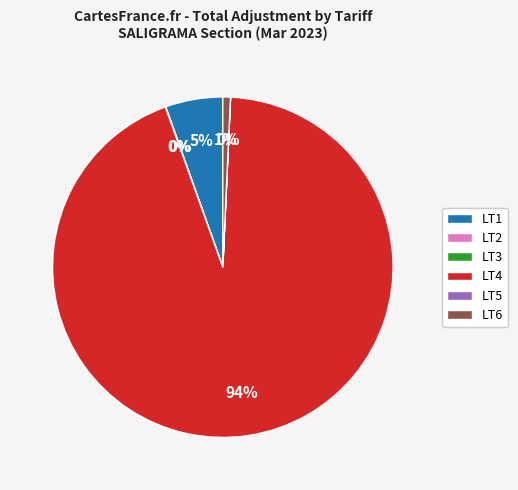

Which has a higher value, LT6 or LT1?

LT1